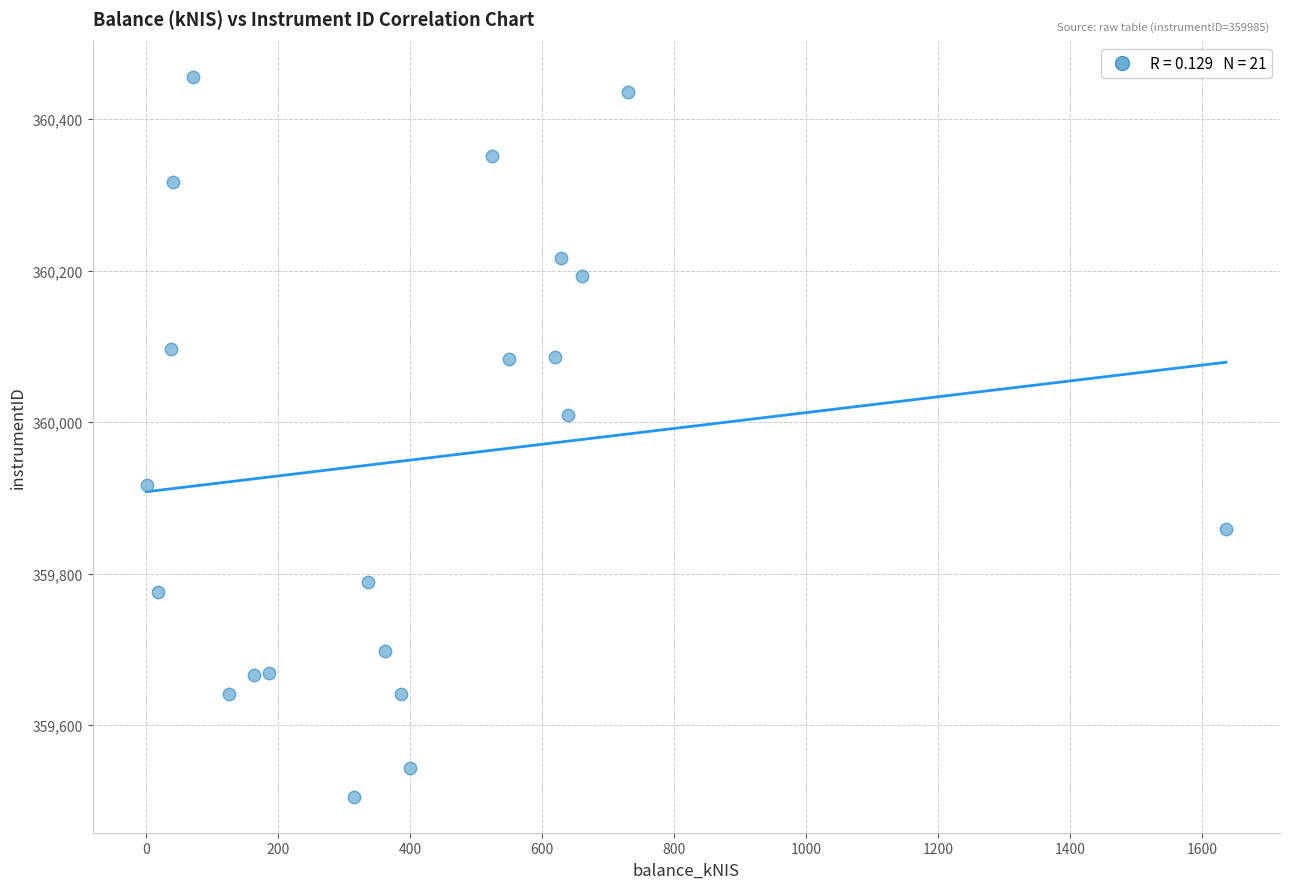

What is the range of X values (max minus min)?

1636.0